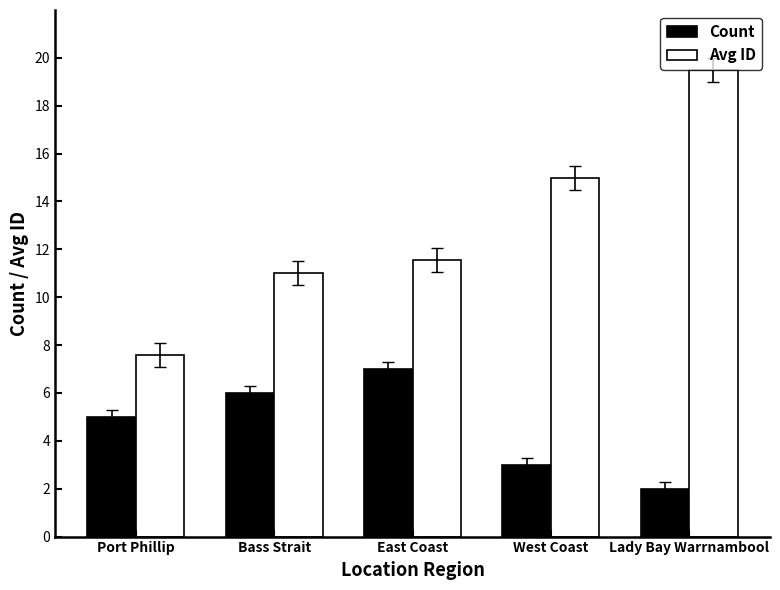

Is the value of Avg ID at West Coast greater than the value of Count at East Coast?

Yes